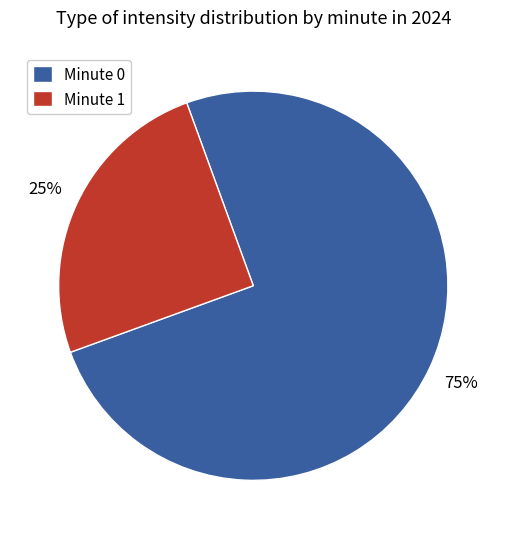

Which slice is the smallest?

Minute 1